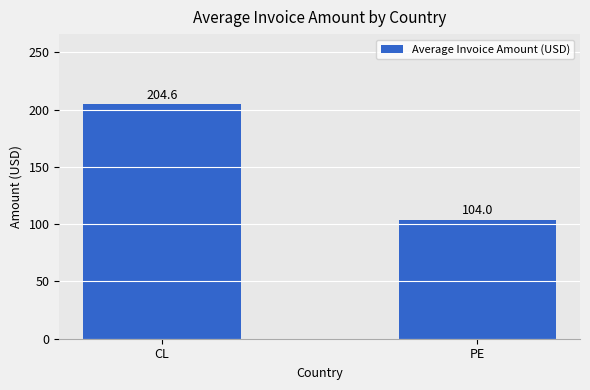

Where does the data first go above 204?

CL